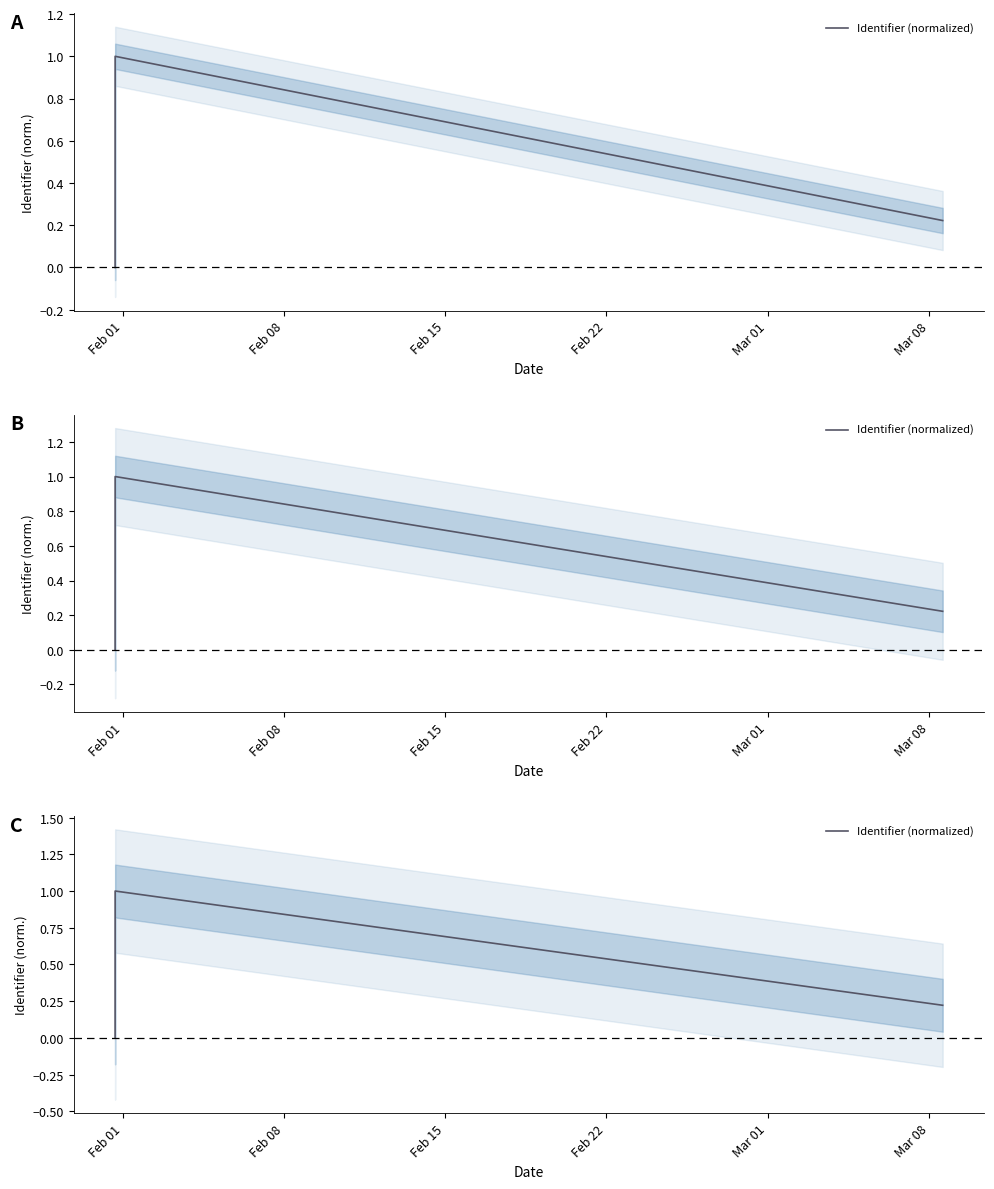

Count the number of values greater than 0.

2